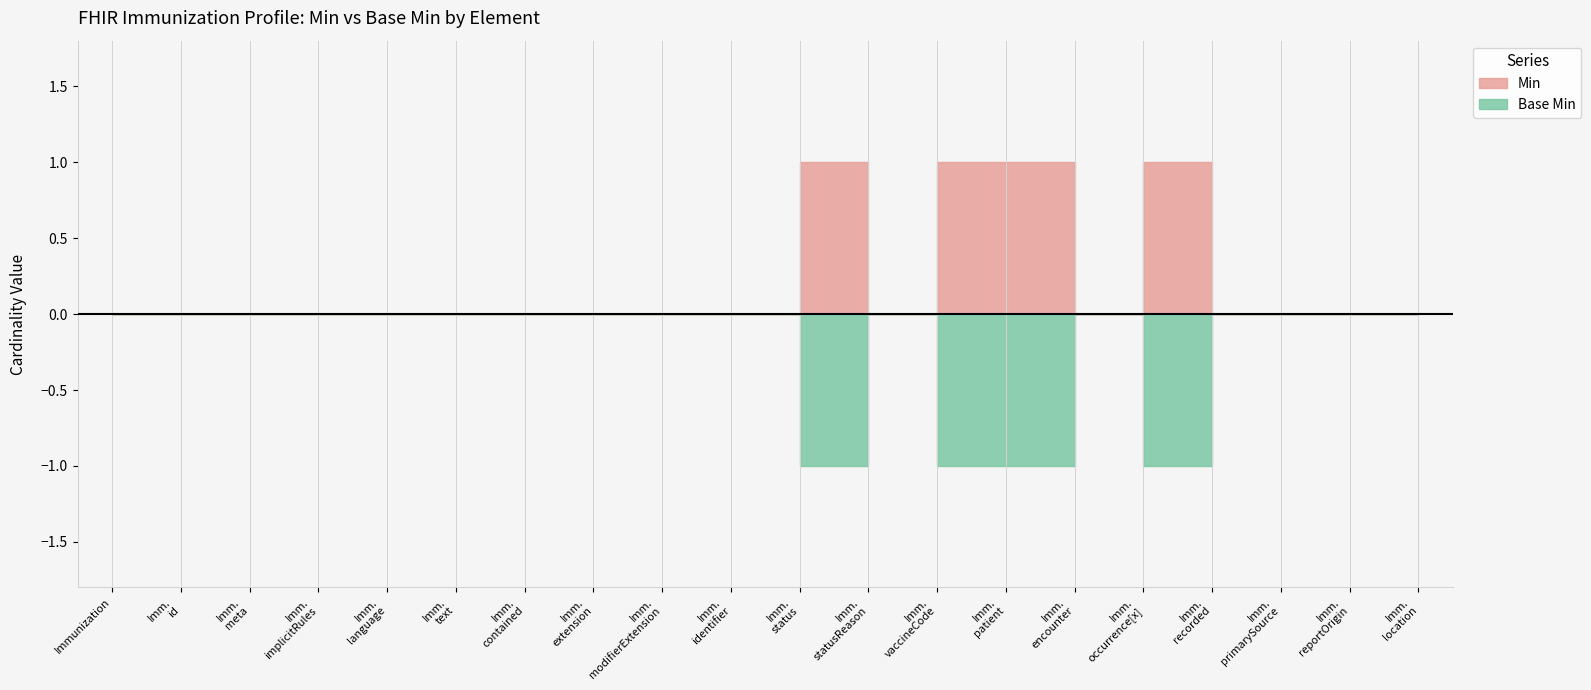

At which category is the sum across all series the highest?

Immunization.status